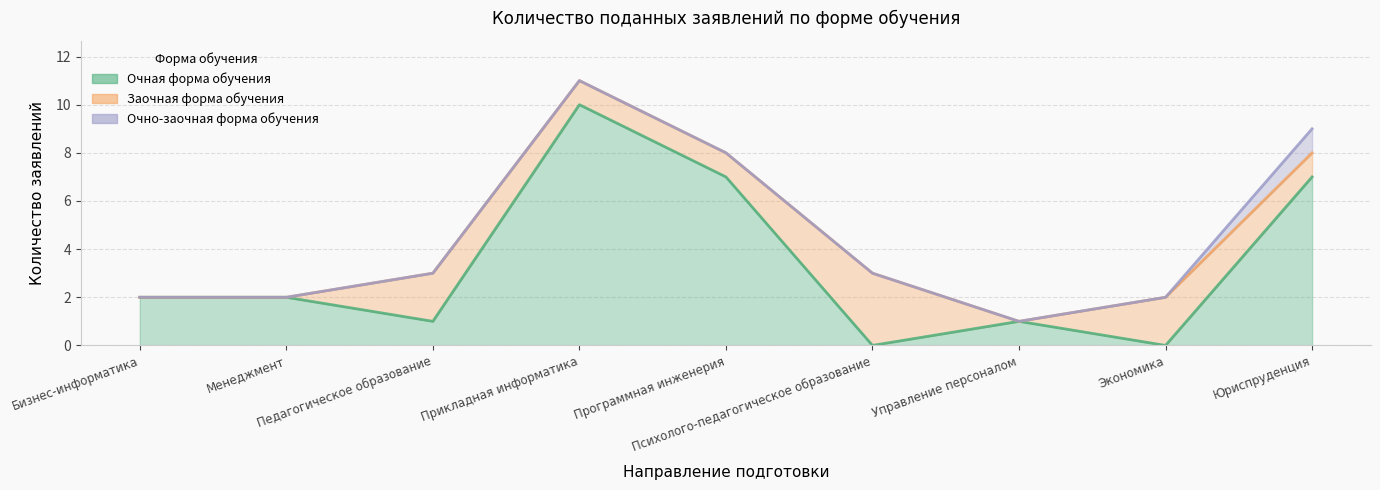

How many positive values does the Заочная форма обучения series have?

6